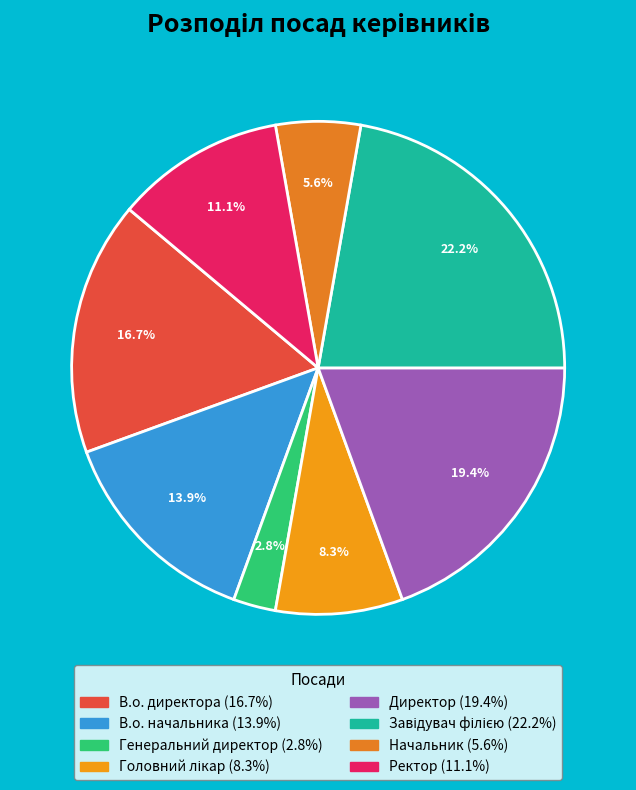

How many segments does this pie chart have?

8